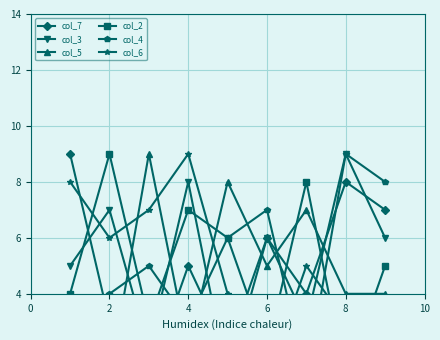

How many values in the col_3 series exceed 6?

3